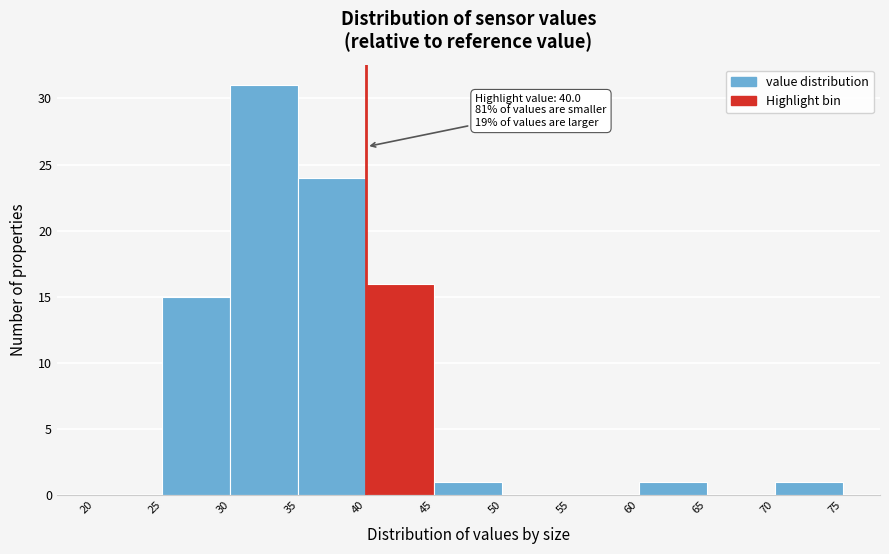

Over which range of the x-axis is the bar tallest?

30 to 35